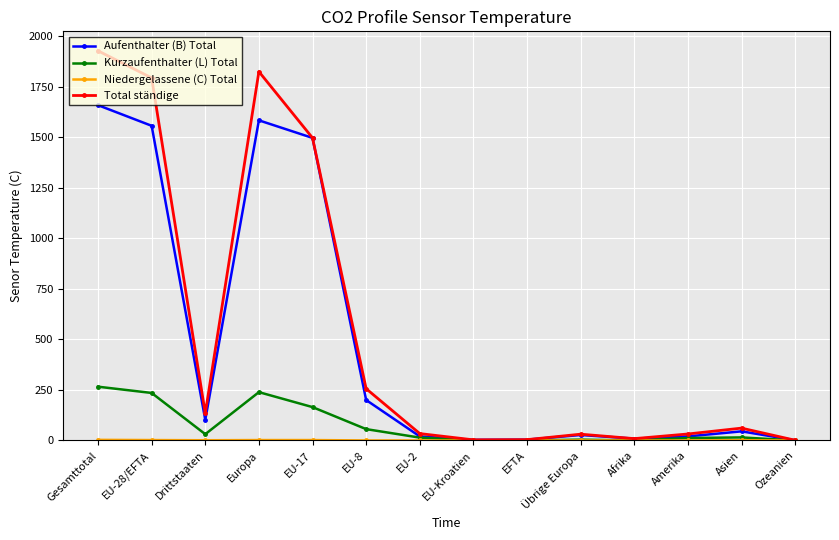

Which series has the largest range (max minus min)?

Total ständige